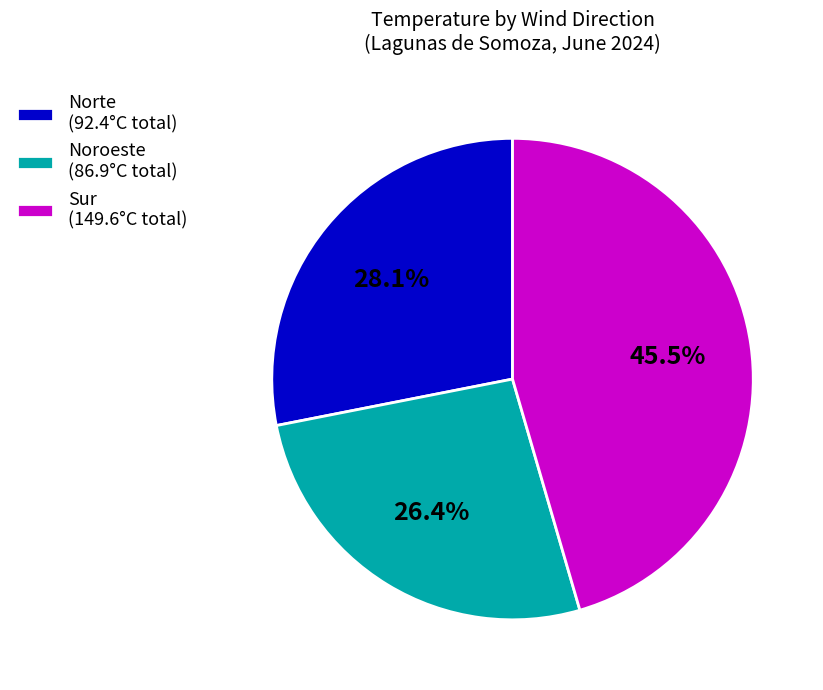

To the nearest percent, what is the difference between the Noroeste and Norte slice percentages?

2%